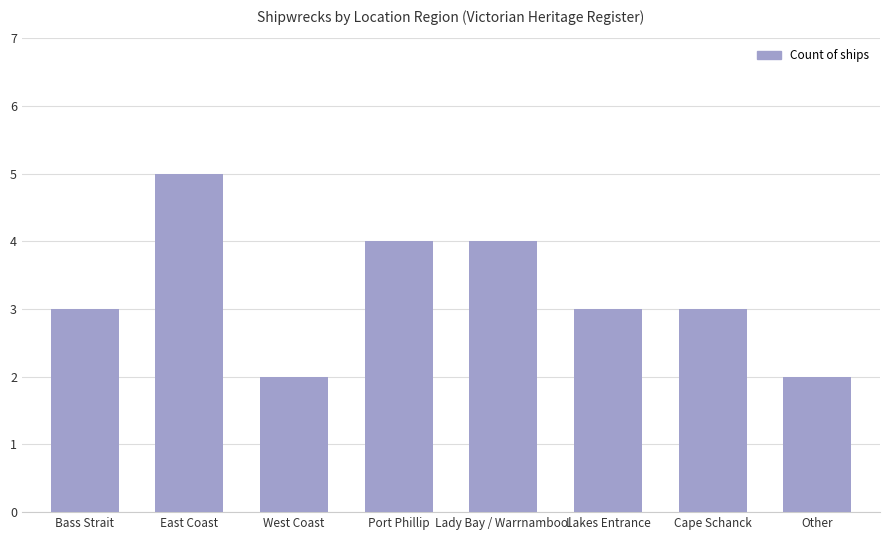

What is the label of the 1st bar from the left?

Bass Strait